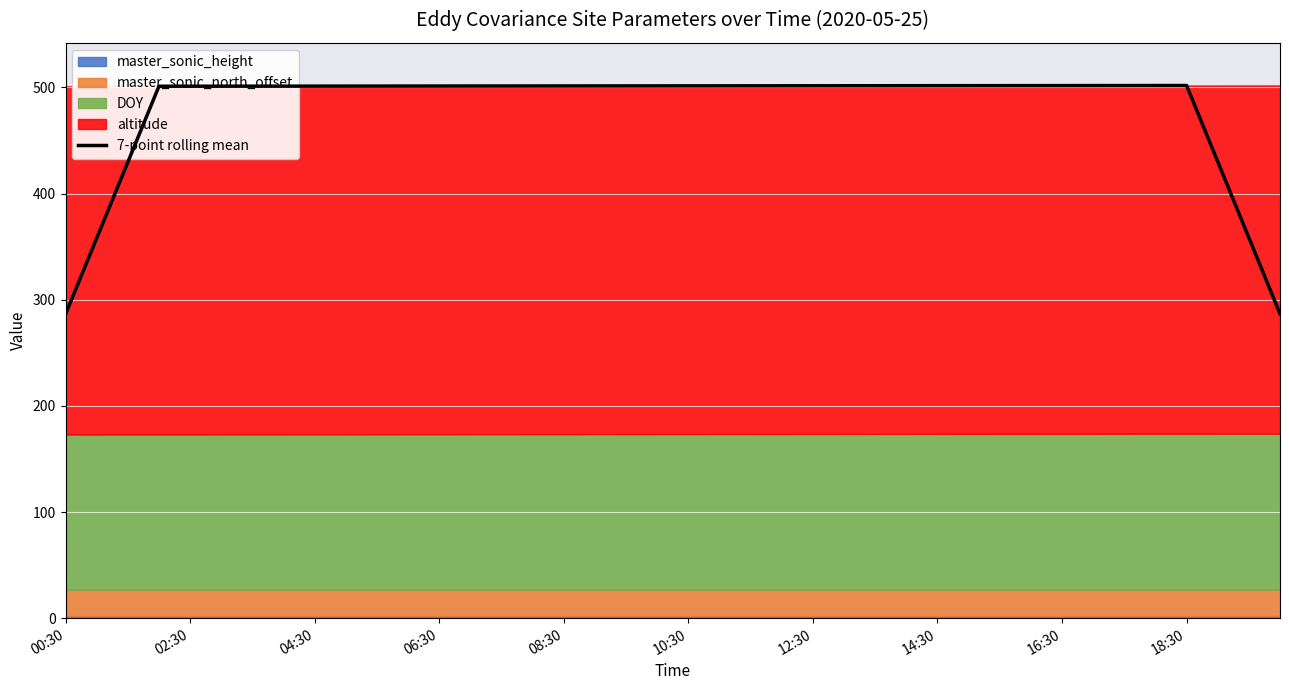

How many interior local peaks (higher than both neighbors) does the data have?

1